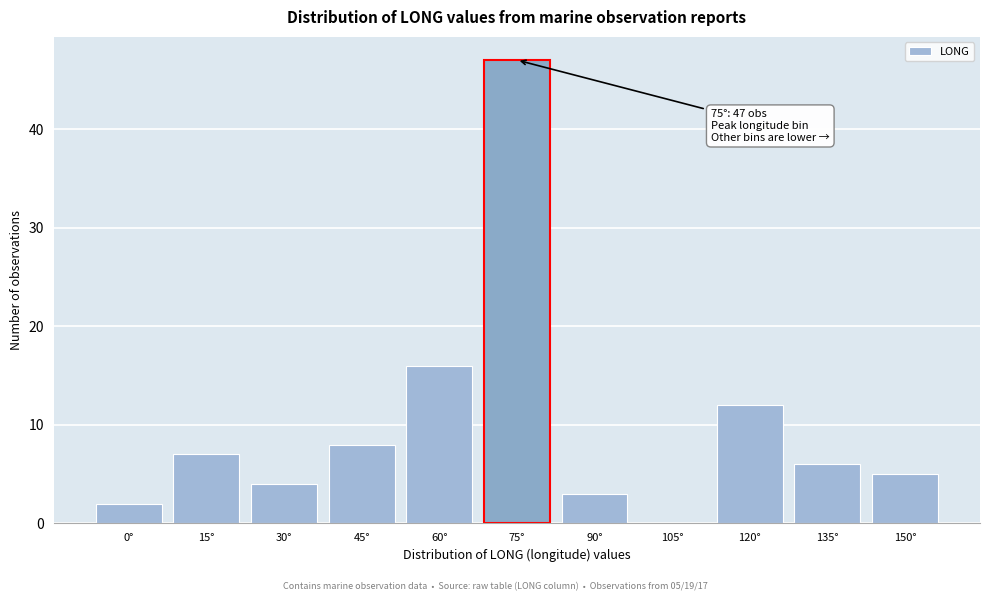

Reading left to right, list all the values displayed in this chart.

0°=2	15°=7	30°=4	45°=8	60°=16	75°=47	90°=3	105°=0	120°=12	135°=6	150°=5